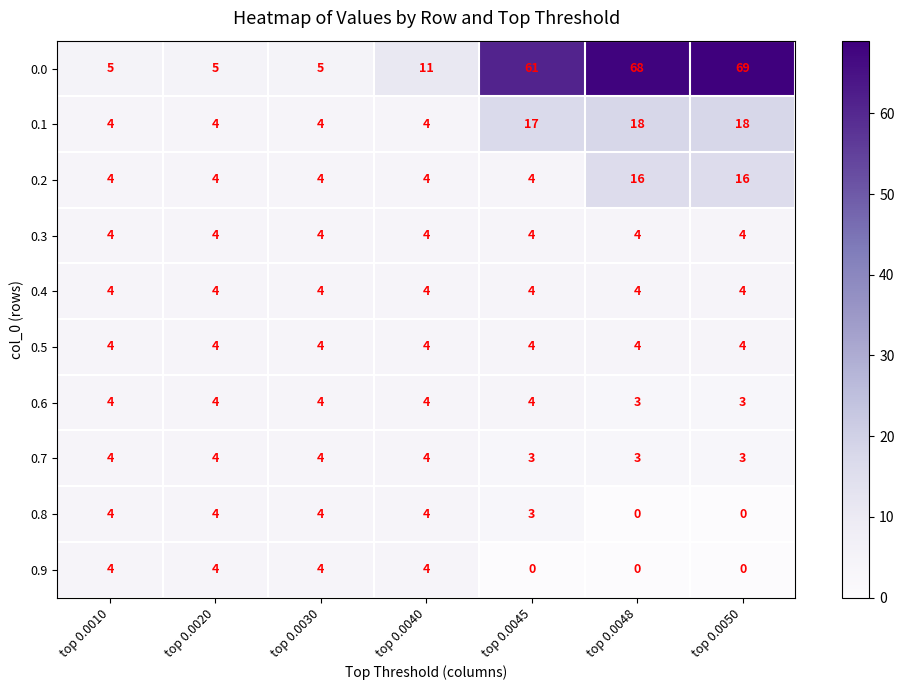

What is the total value across all series at top 0.0020?

41